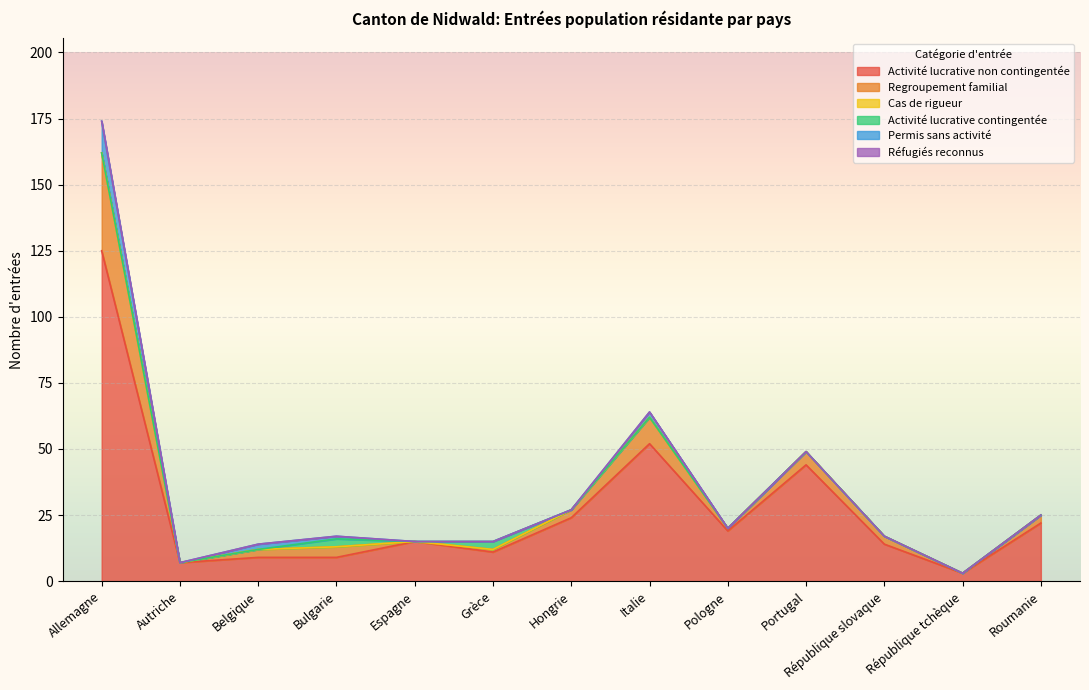

Count the number of categories in the chart.

13